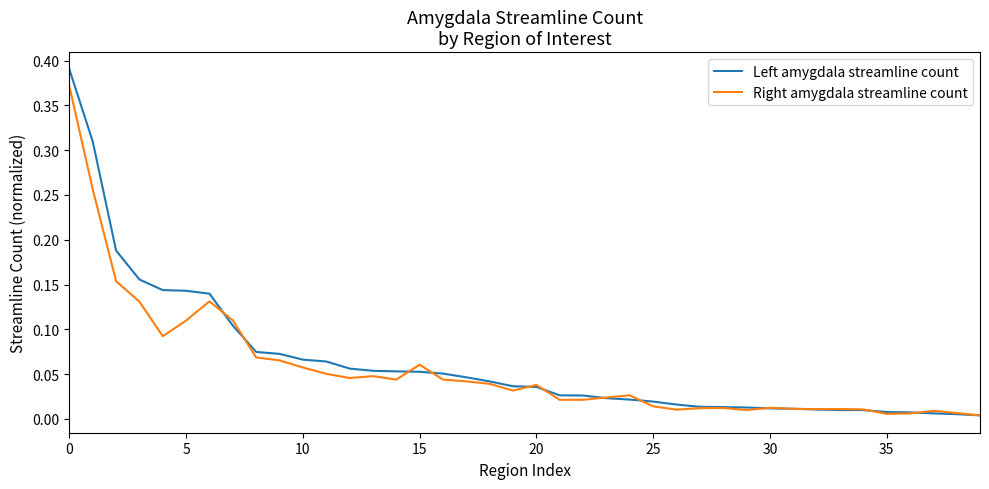

Which series has the widest spread of values?

Left amygdala streamline count